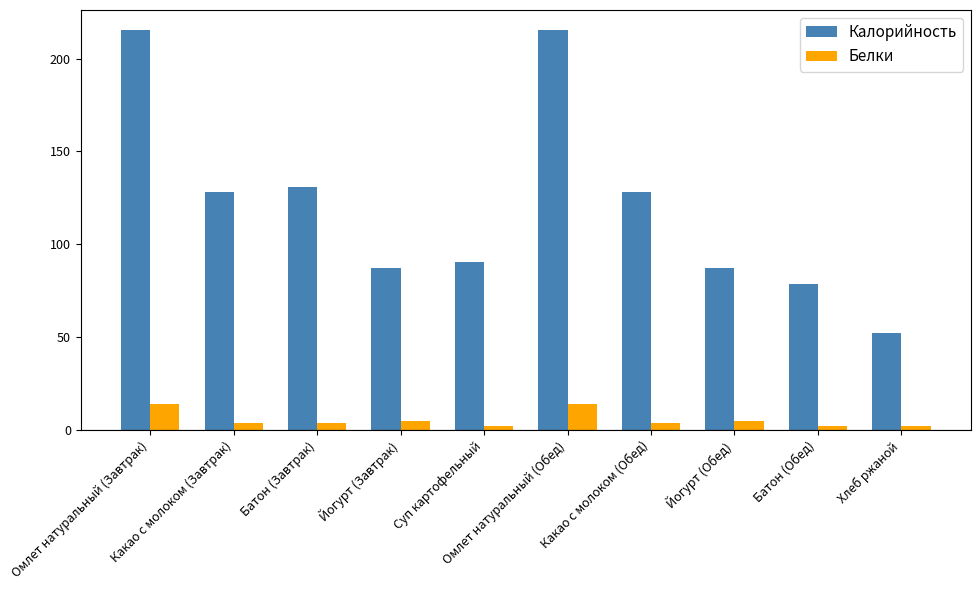

Which series has the widest spread of values?

Калорийность